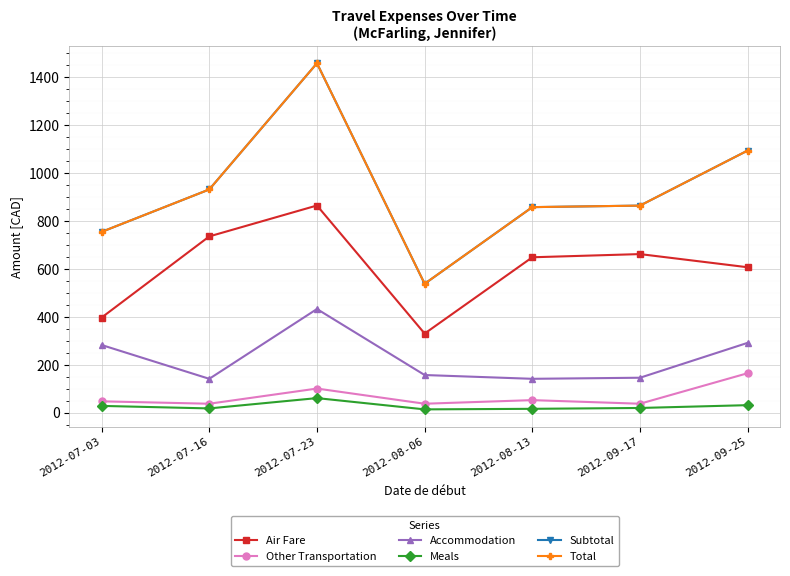

What is the difference between the Subtotal values at 2012-08-13 and 2012-07-03?

103.4